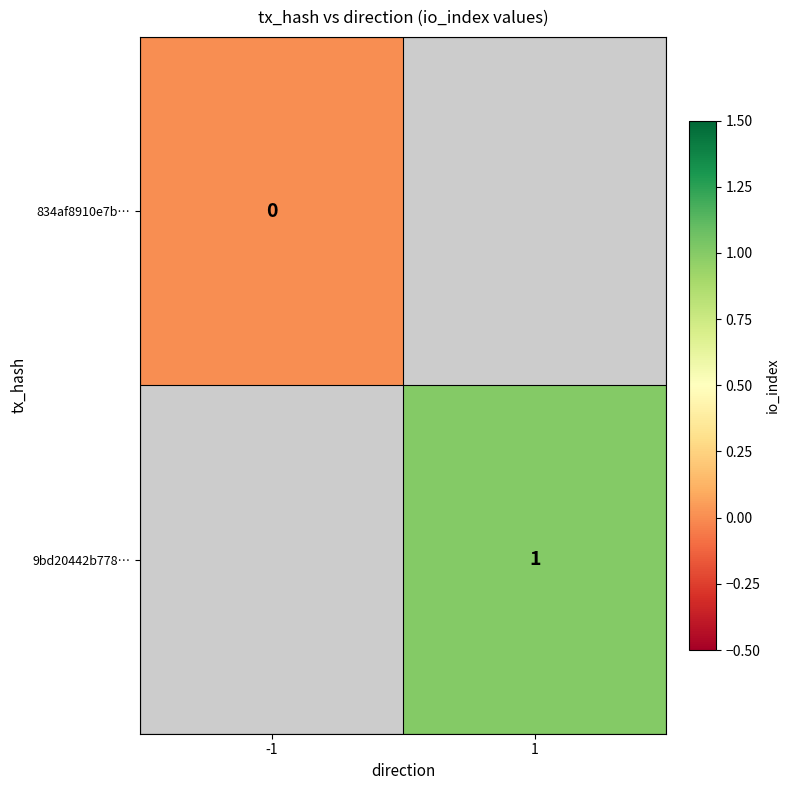

The value of 9bd20442b778… at 1 is 1. True or false?

True